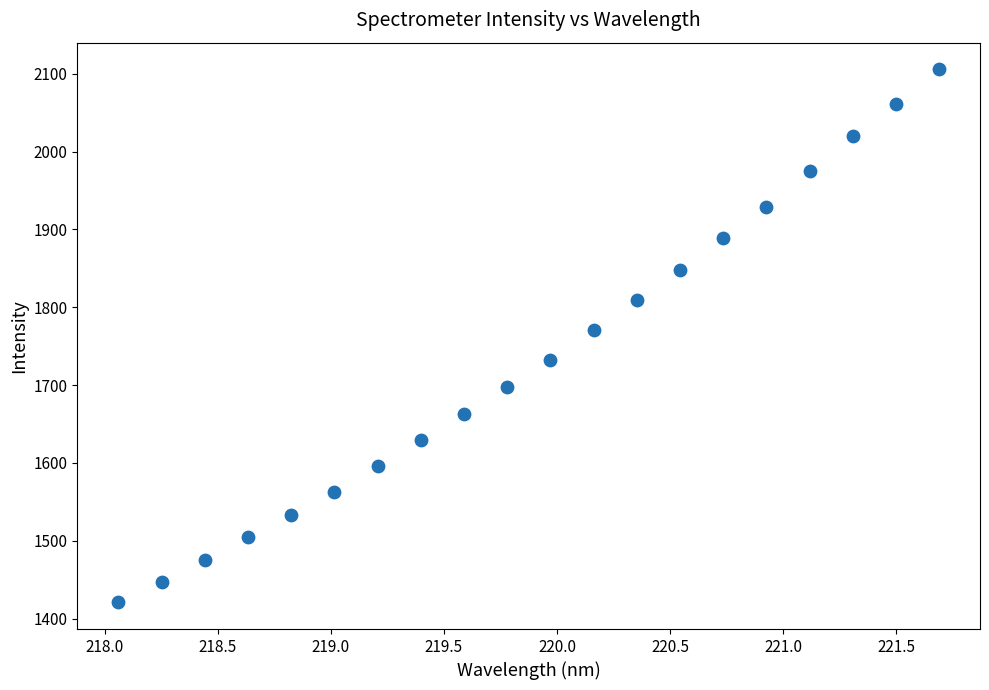

What is the range of X values (max minus min)?

3.6